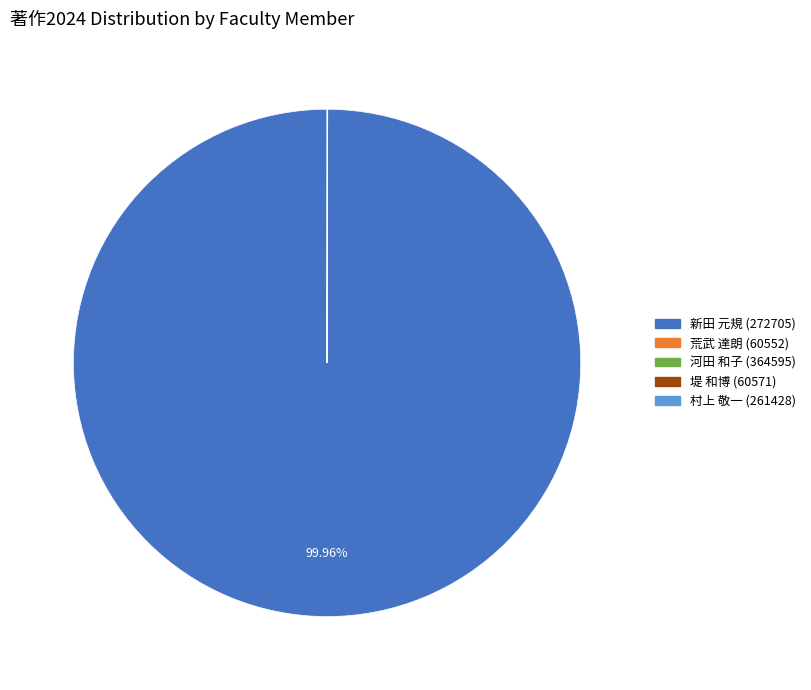

Is there a majority slice in this chart?

Yes